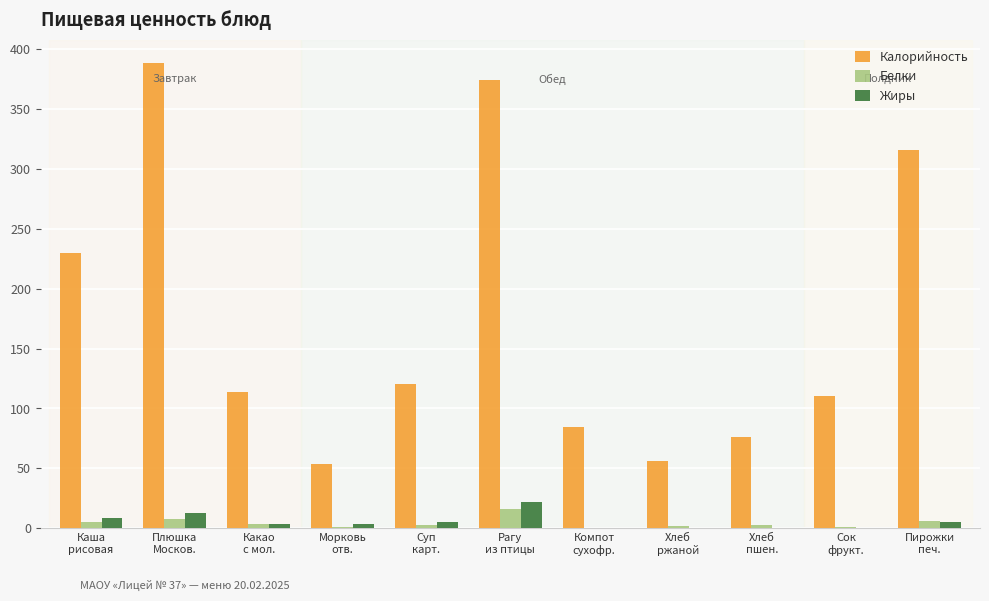

What is the sum of all Белки values?

48.0